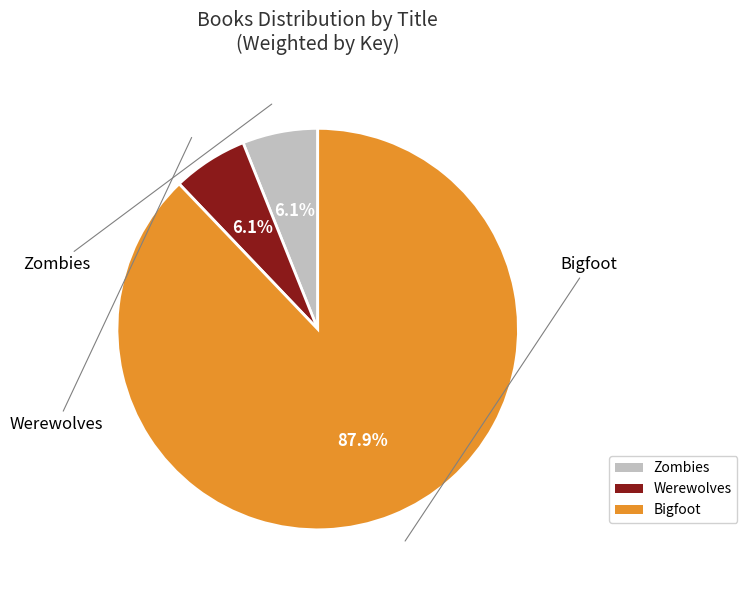

To the nearest percent, what portion does Werewolves represent?

6%